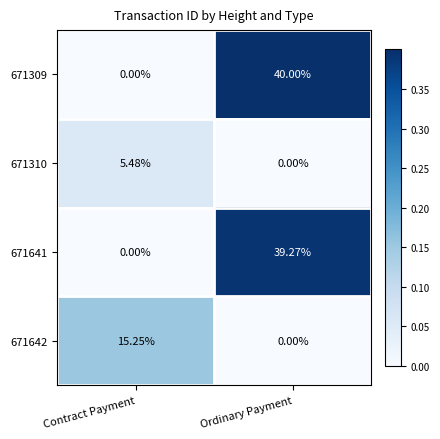

Which category has the lowest value in the 671309 series?

Contract Payment